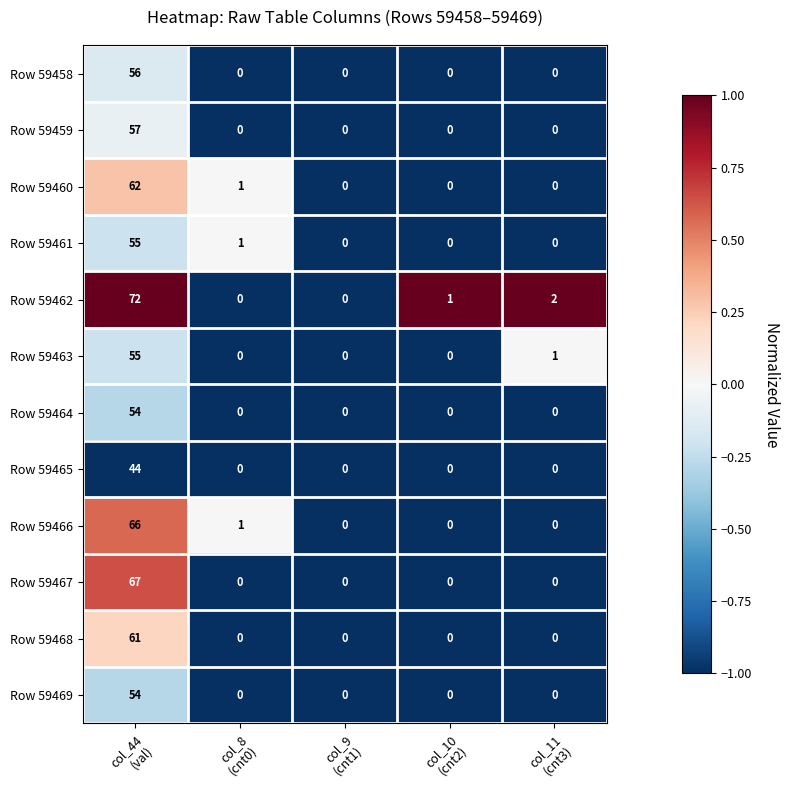

How many data points does each series have?

5